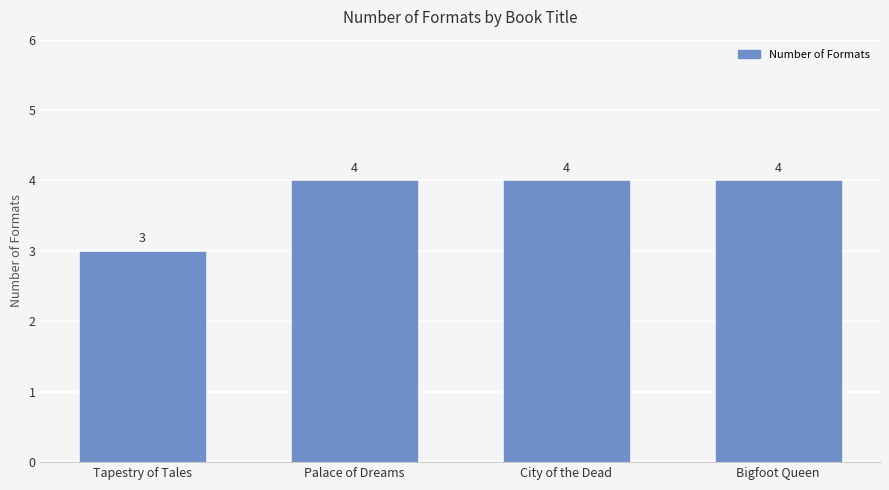

Reading left to right, transcribe all the data shown in this chart.

3	4	4	4